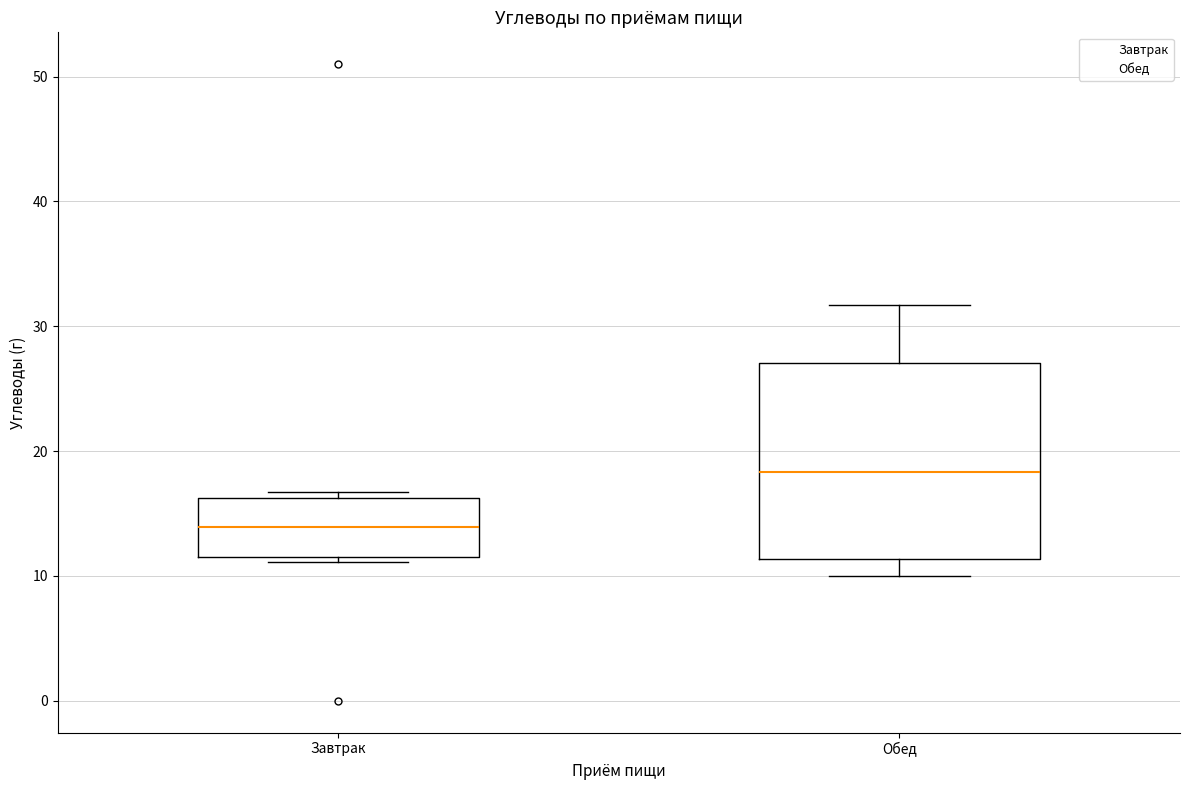

Reading left to right, read every box against the y-axis: the position of its median line, the range the box covers, and the ends of its whiskers. The values are not printed on the chart, so give them approximately, as read against the axis.

Завтрак: median 14, box 12 to 16, whiskers 11 to 17
Обед: median 18, box 11 to 27, whiskers 10 to 32